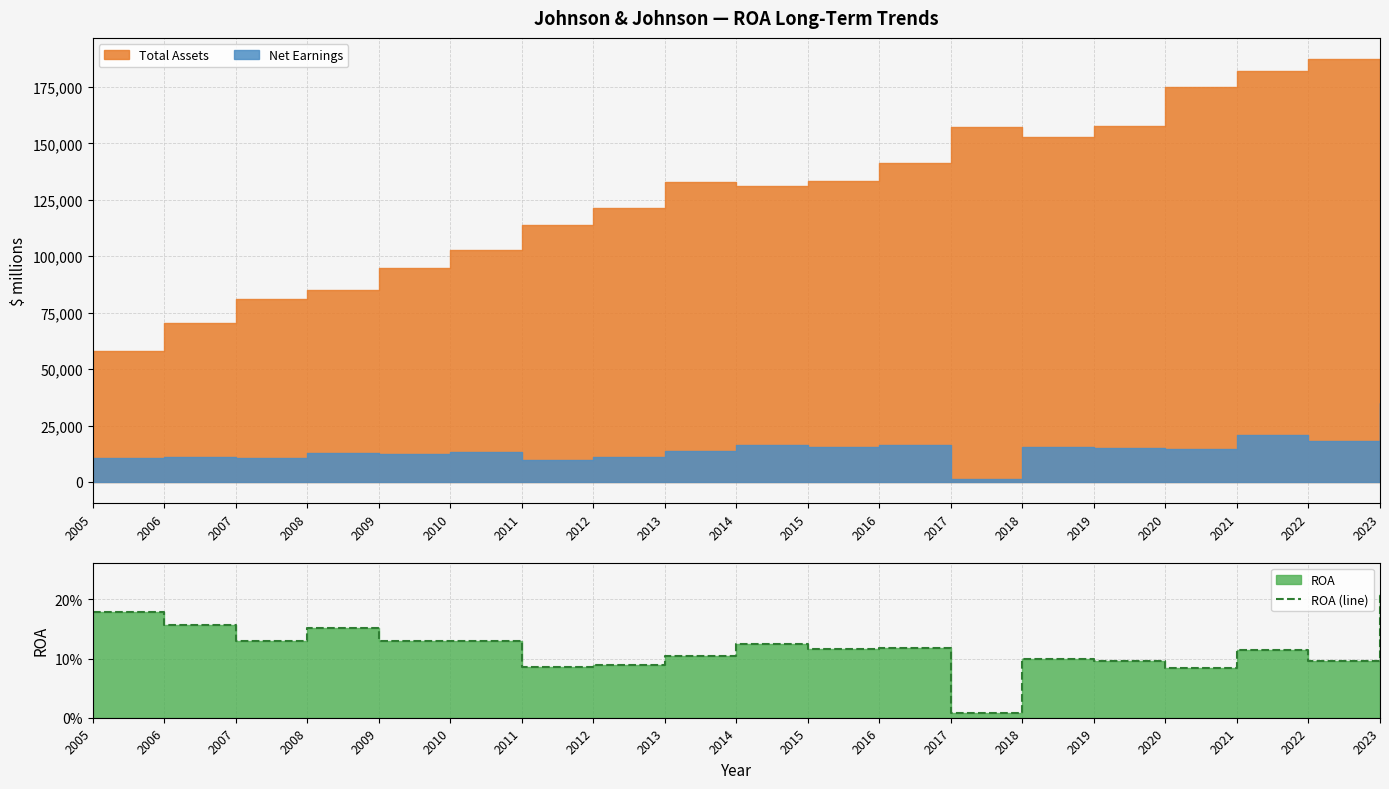

What is the difference between the maximum and minimum values?

0.2